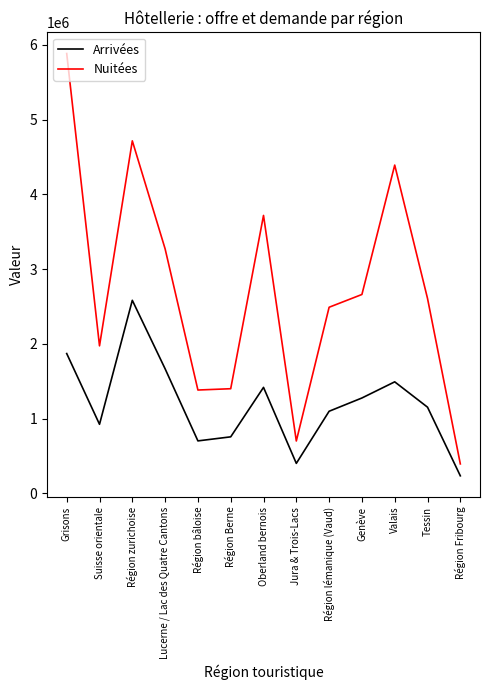

At which label does Nuitées reach its peak?

Grisons